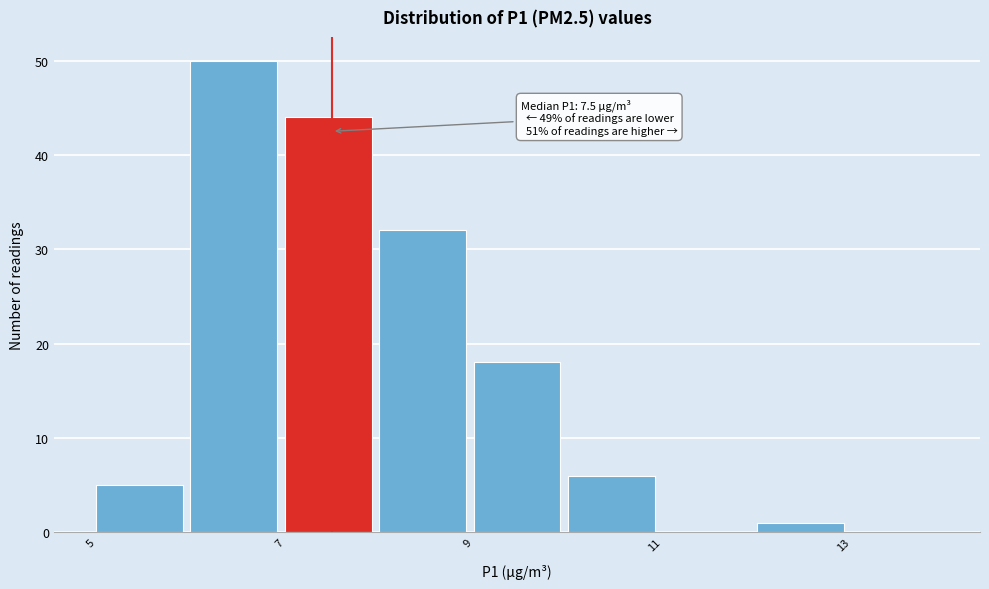

Over which range of the x-axis is the bar tallest?

6 to 7